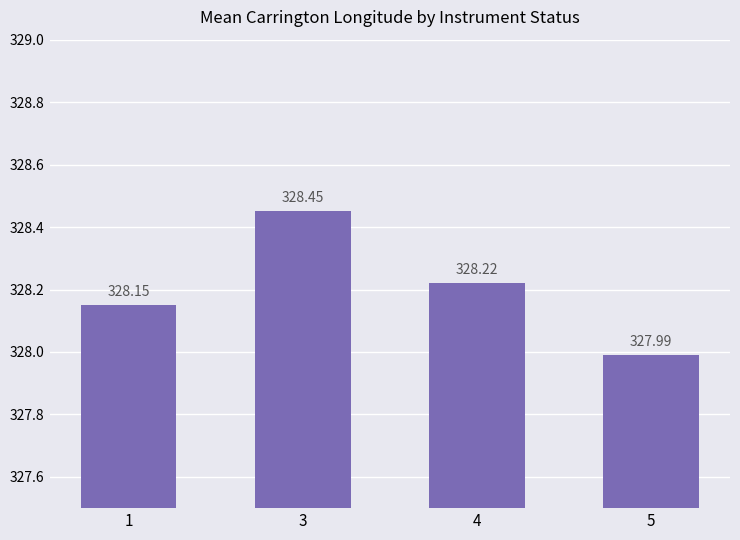

At which category does the chart reach its peak across all series?

3